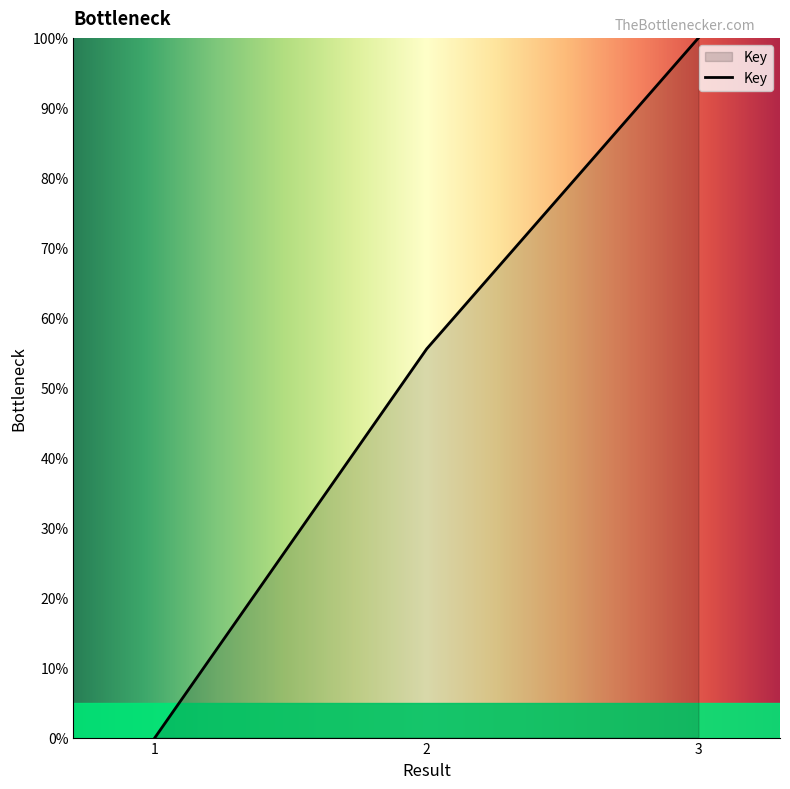

How many lines are shown in the chart?

1